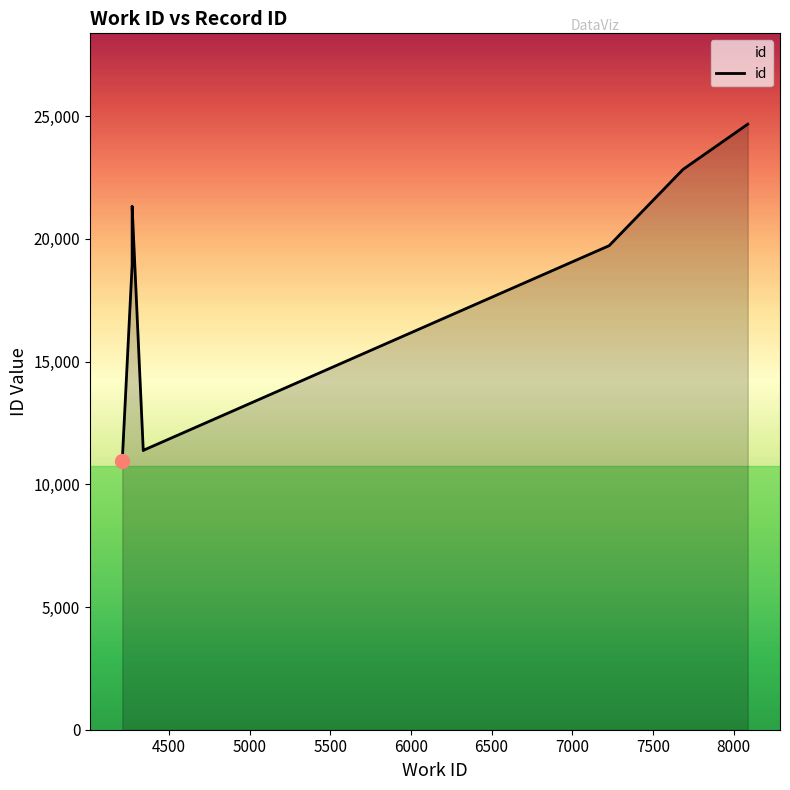

Count the number of values greater than 18945.

4